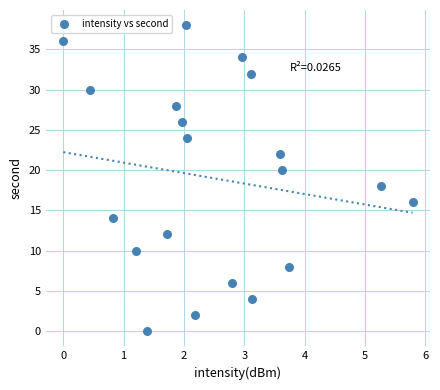

What is the range of Y values (max minus min)?

38